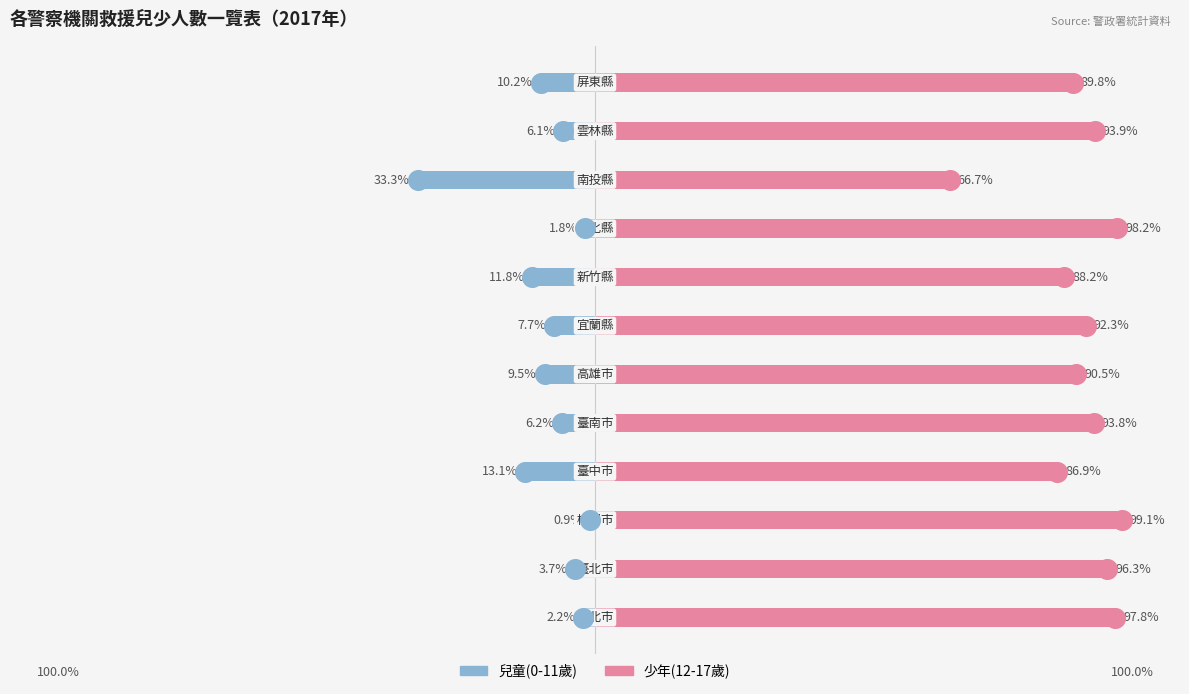

Which series reaches the minimum Y coordinate?

兒童(0-11歲)